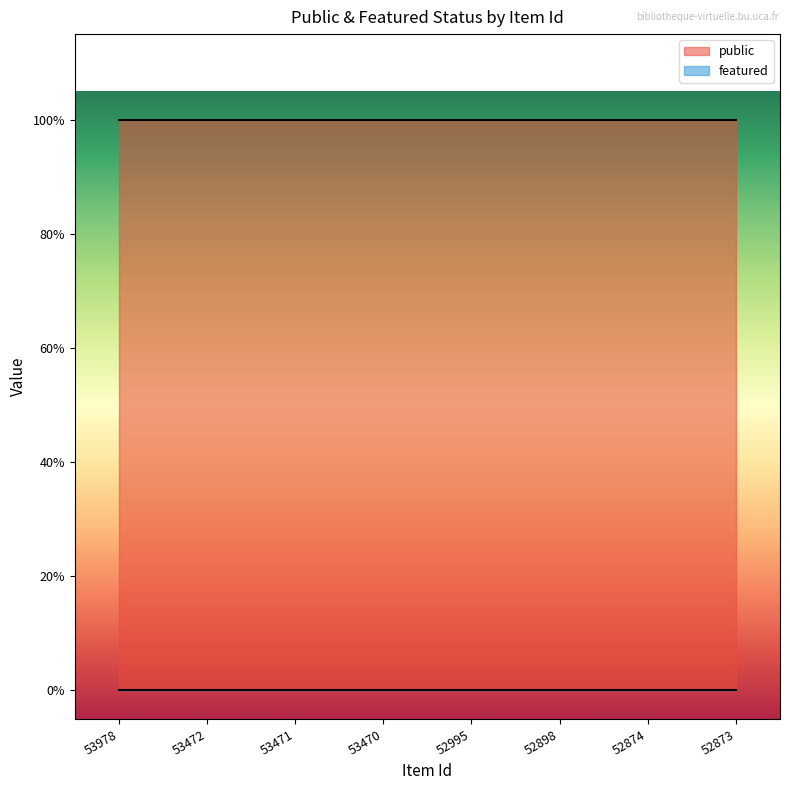

Is the value of featured at 52898 greater than the value of public at 53472?

No